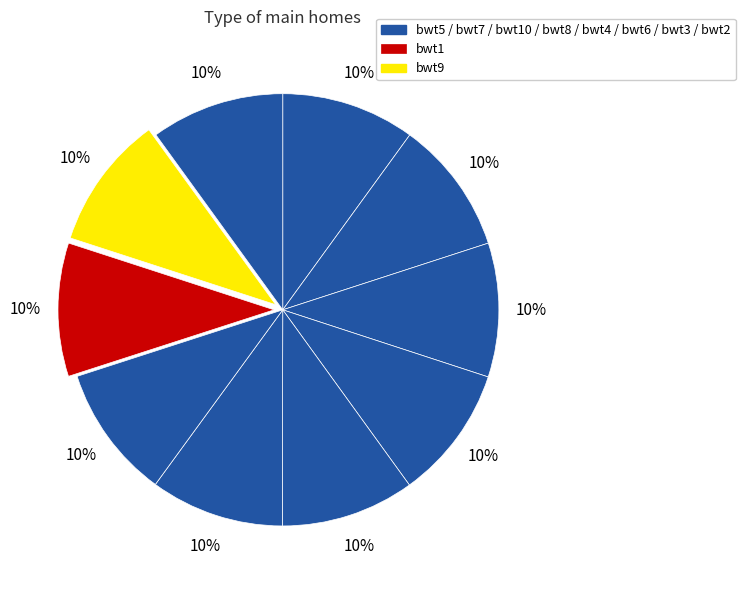

Does any single category account for the majority?

No